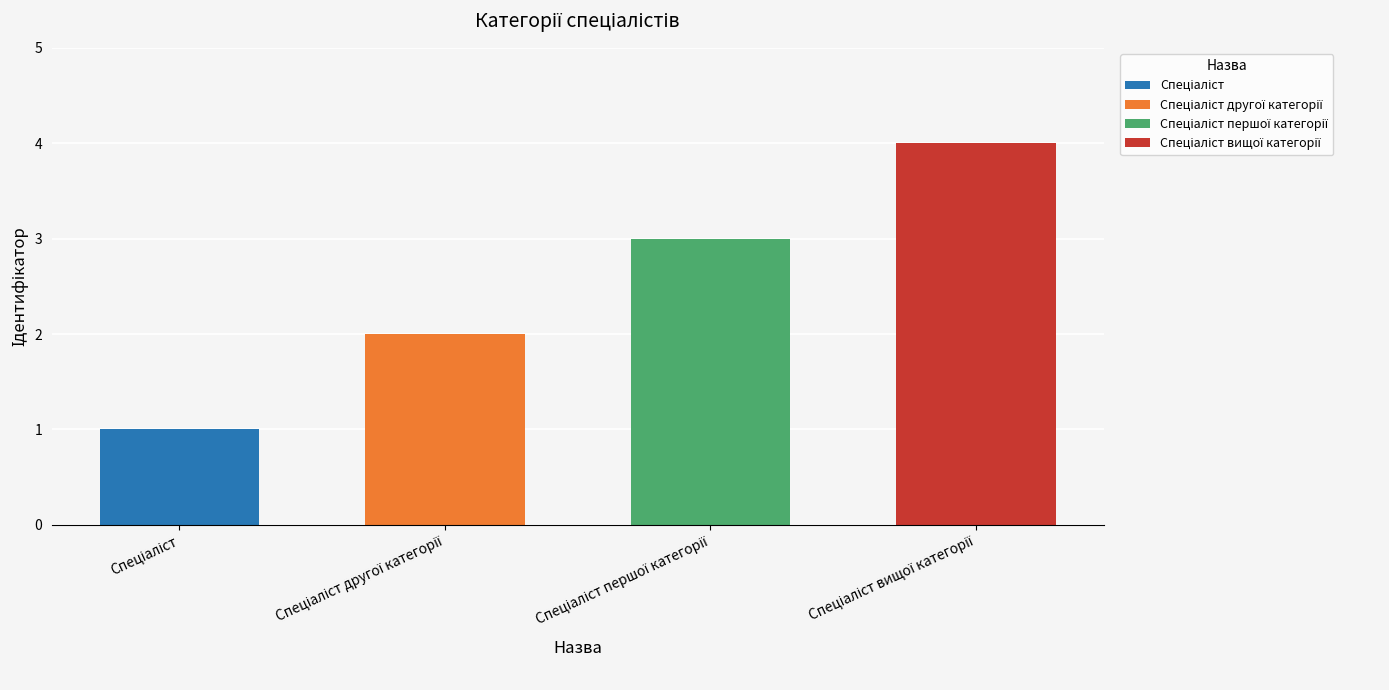

The chart shows a value of 2 at Спеціаліст другої категорії. True or false?

True